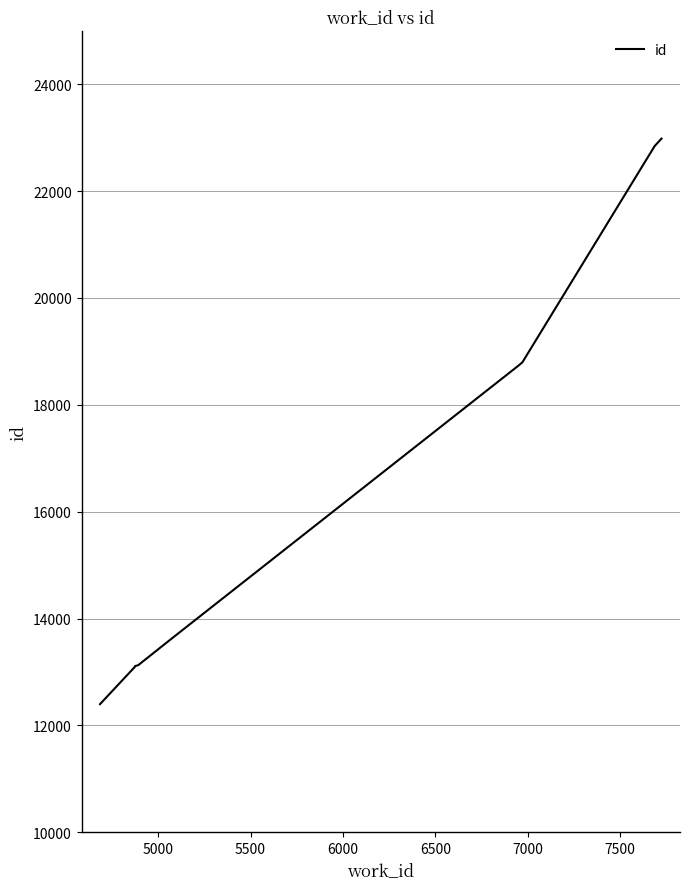

What is the sum of all values?

171523